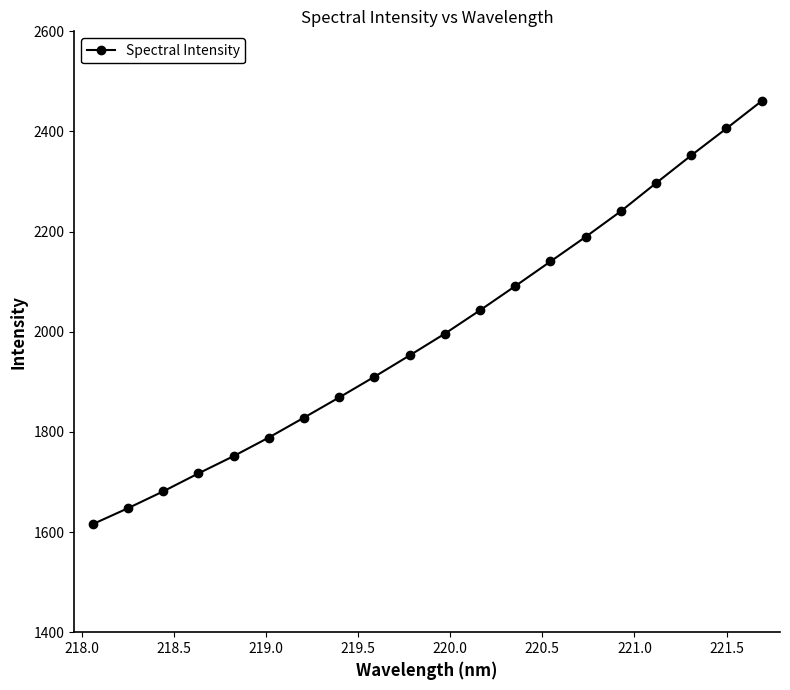

What is the value of the 6th point from the left?

1788.8